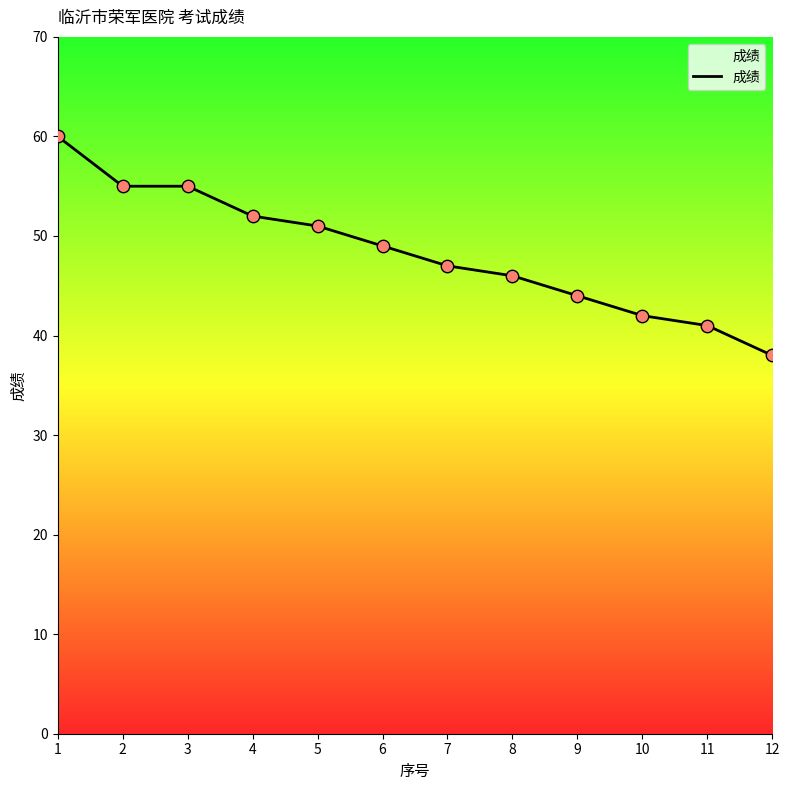

Between 9 and 8, which is larger?

8